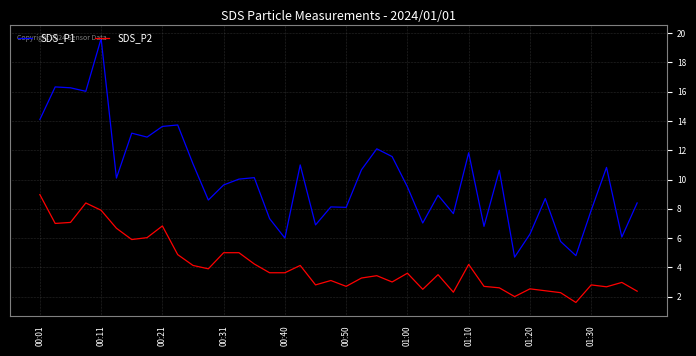

What is the lowest value of the SDS_P2 series?

1.6